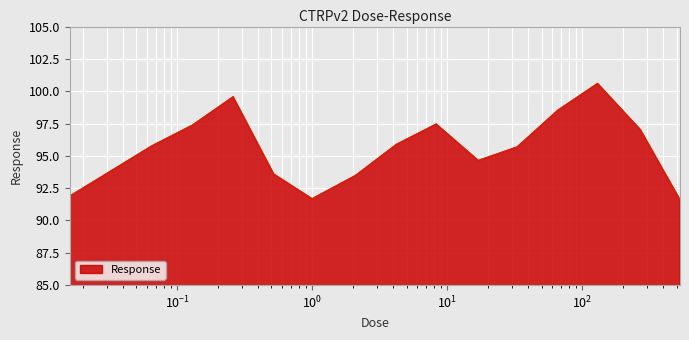

What is the difference between the maximum and minimum values?

9.0